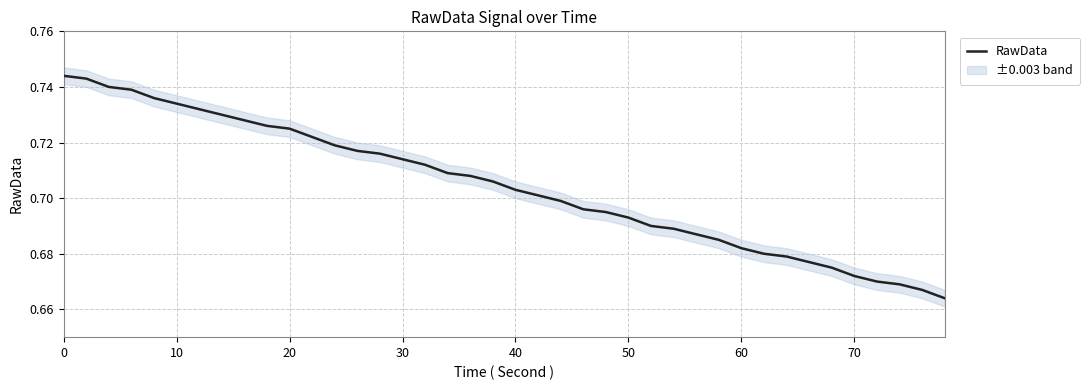

Reading left to right, list all the values displayed in this chart.

0.7	0.7	0.7	0.7	0.7	0.7	0.7	0.7	0.7	0.7	0.7	0.7	0.7	0.7	0.7	0.7	0.7	0.7	0.7	0.7	0.7	0.7	0.7	0.7	0.7	0.7	0.7	0.7	0.7	0.7	0.7	0.7	0.7	0.7	0.7	0.7	0.7	0.7	0.7	0.7